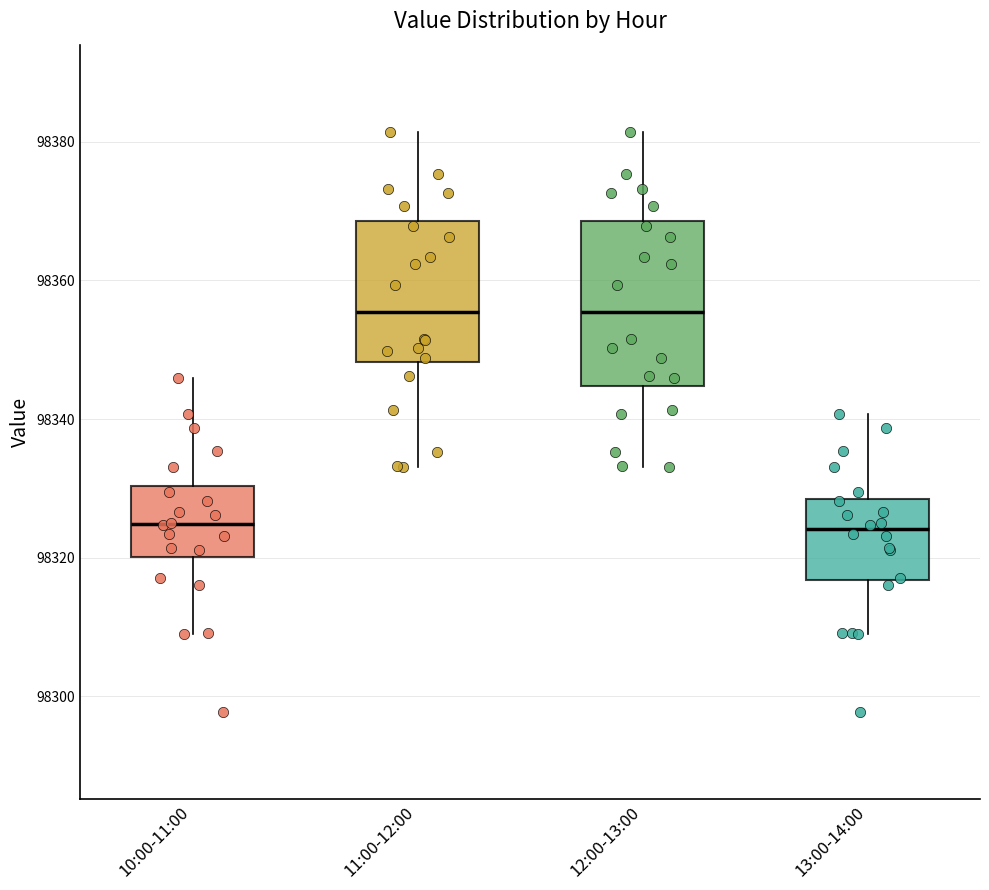

Reading left to right, read every box against the y-axis: the position of its median line, the range the box covers, and the ends of its whiskers. The values are not printed on the chart, so give them approximately, as read against the axis.

10:00-11:00: median 98324, box 98320 to 98330, whiskers 98310 to 98346
11:00-12:00: median 98356, box 98348 to 98368, whiskers 98334 to 98382
12:00-13:00: median 98356, box 98344 to 98368, whiskers 98334 to 98382
13:00-14:00: median 98324, box 98316 to 98328, whiskers 98310 to 98340